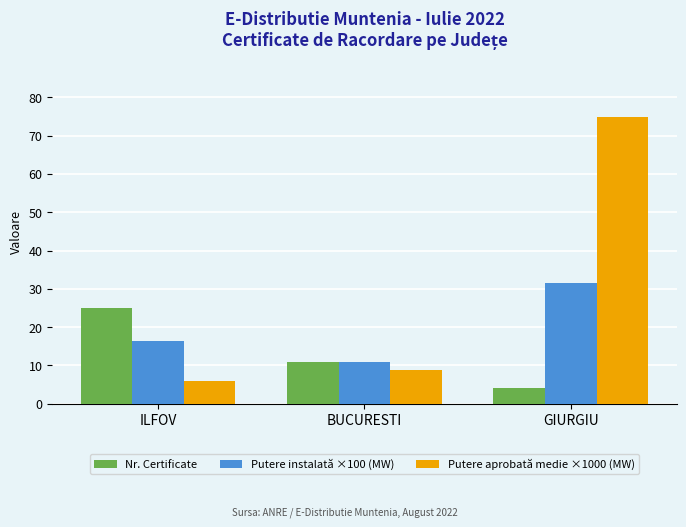

At how many categories does at least one series exceed 38?

1